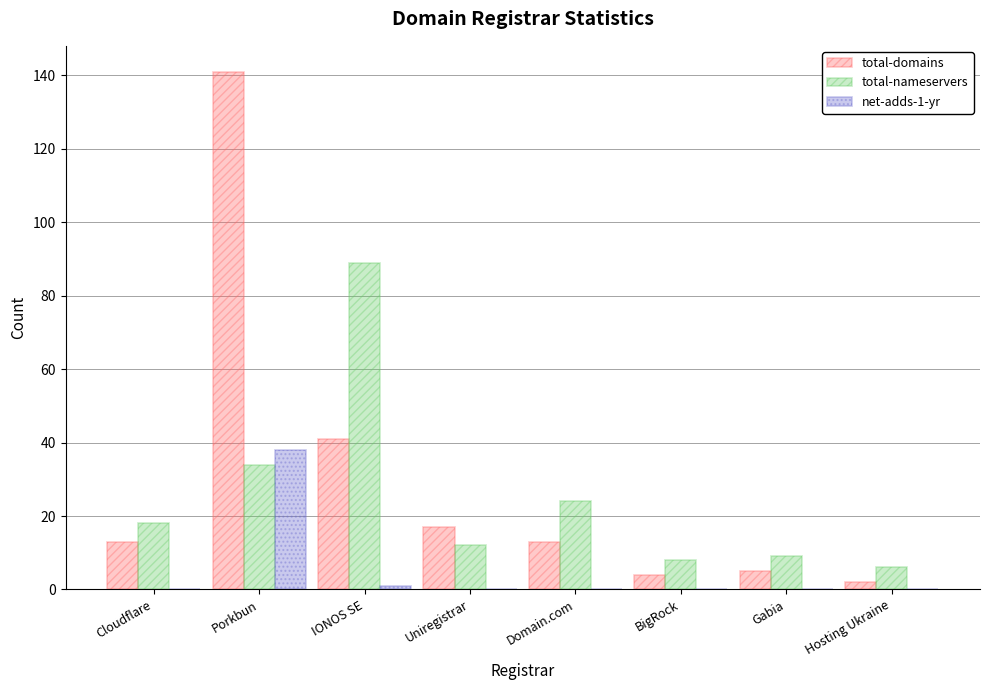

What is the average value of the total-domains series?

30